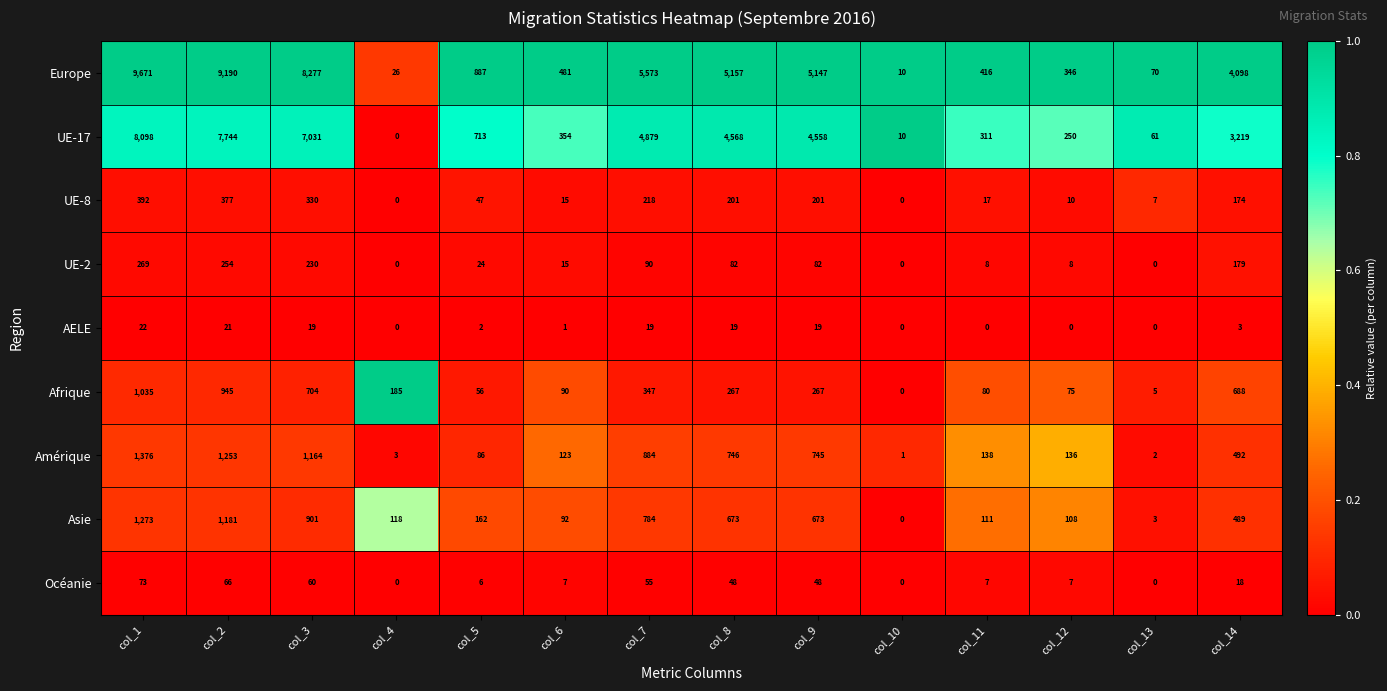

Which category has the lowest value in the Europe series?

col_10